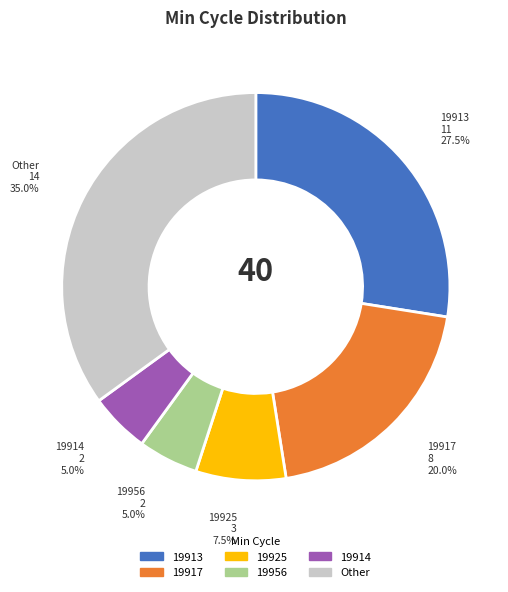

Does any single category account for the majority?

No